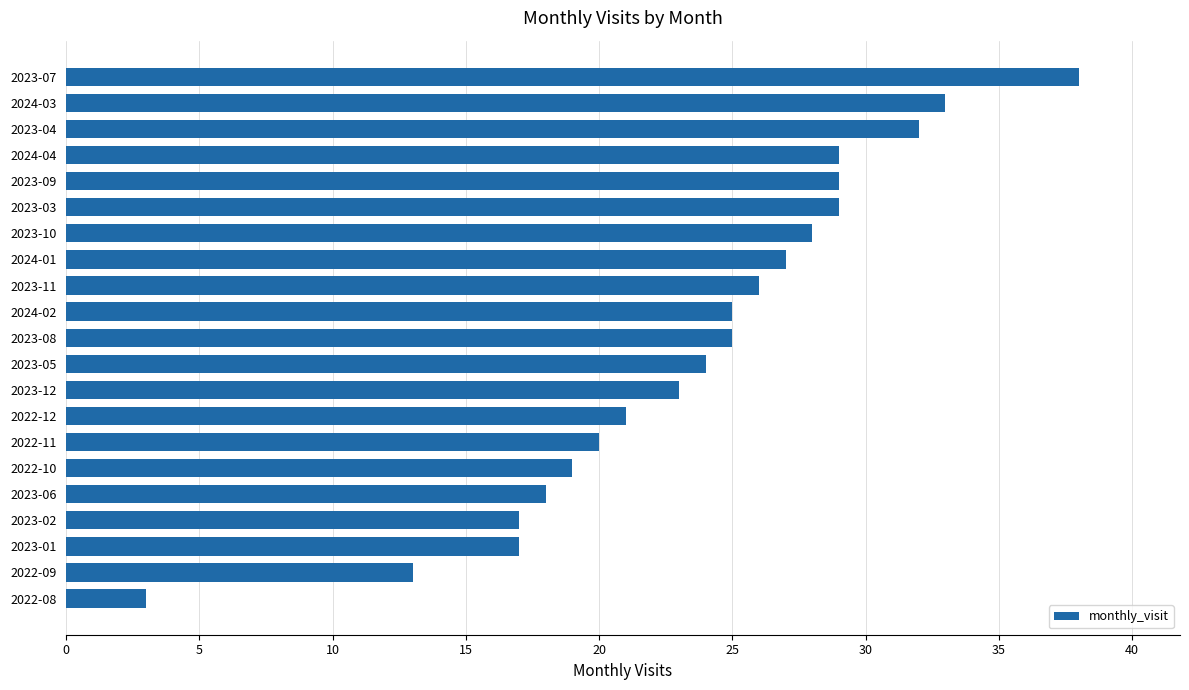

Count the number of categories in the chart.

21